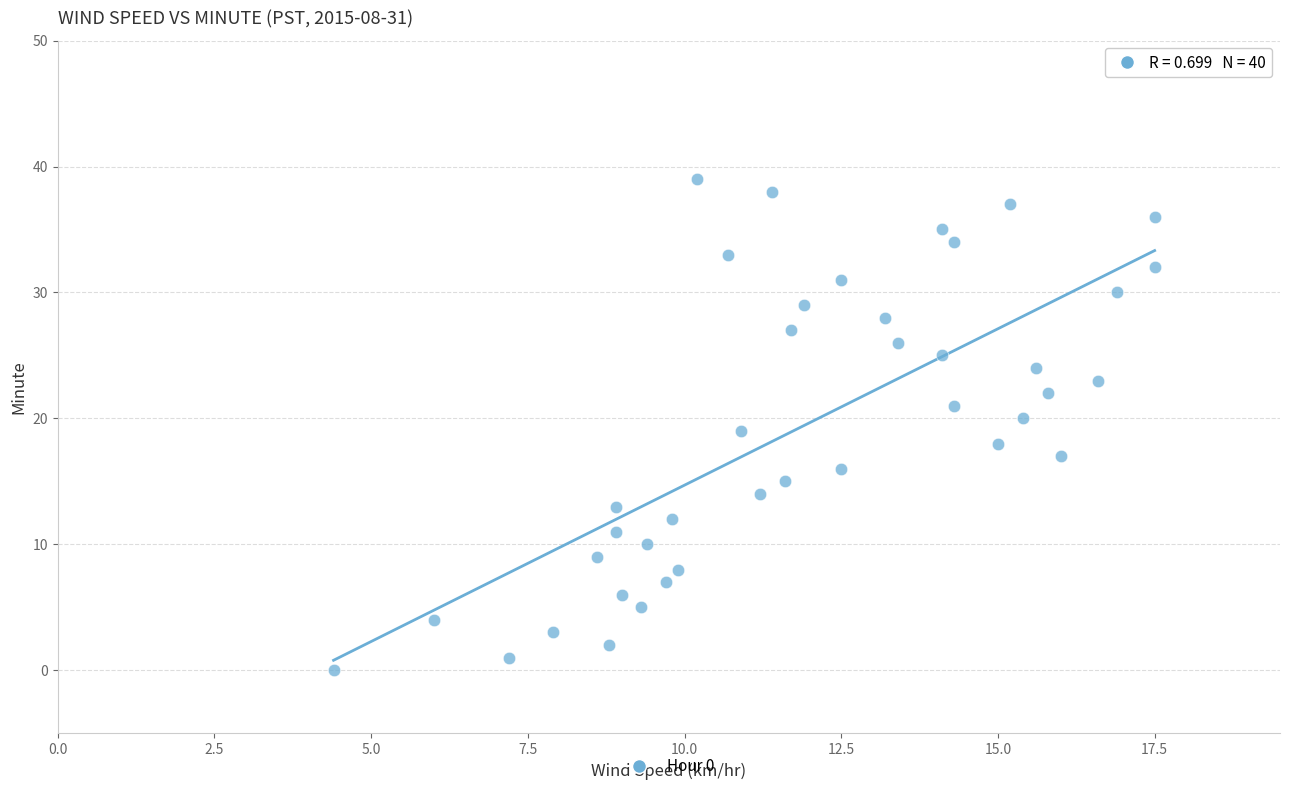

What is the range of Y values (max minus min)?

39